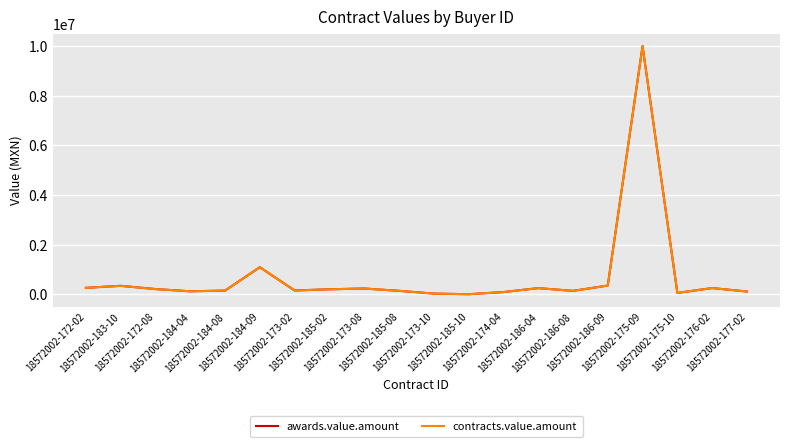

Does the chart display data point markers on the line(s)?

No